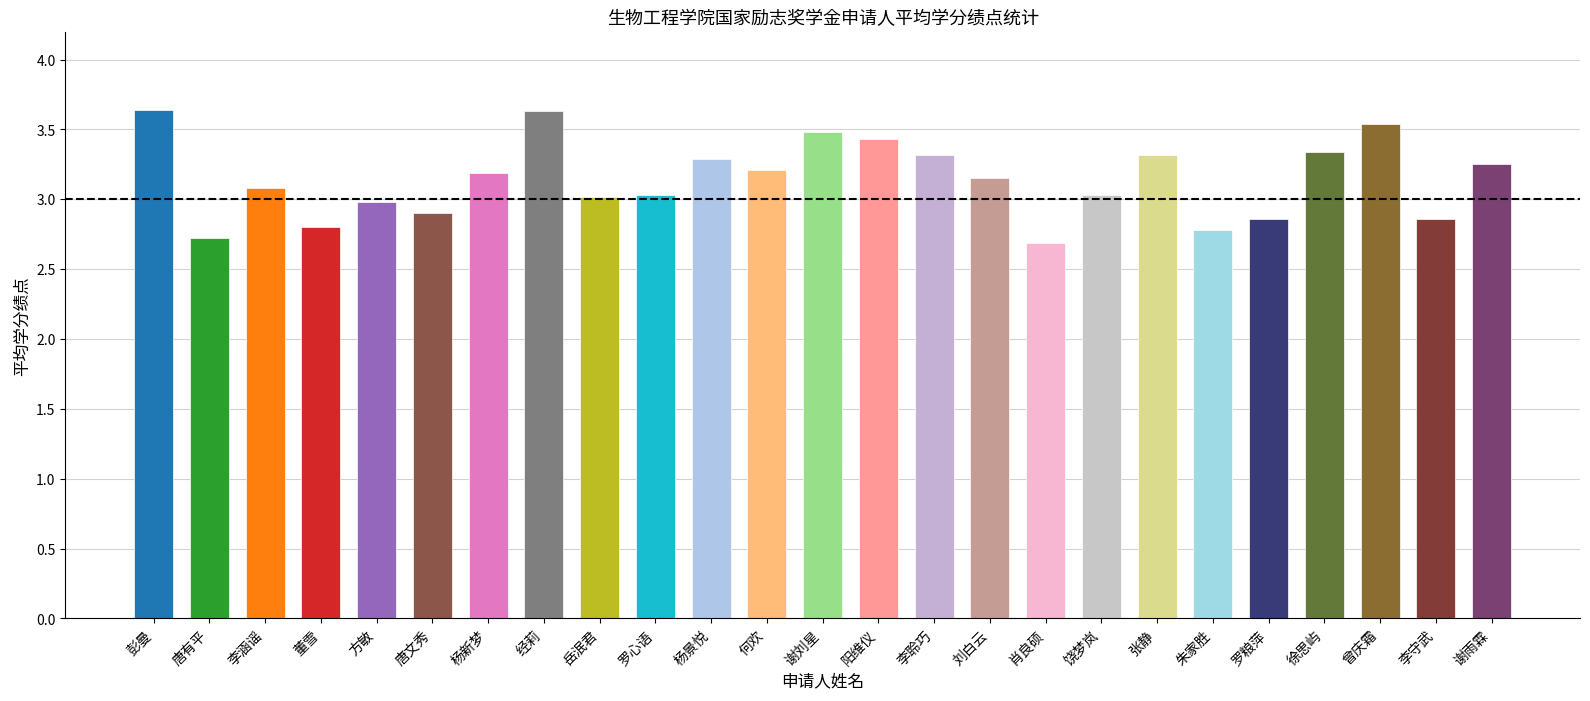

True or false: the data shows 2.0 at 方敏.

False